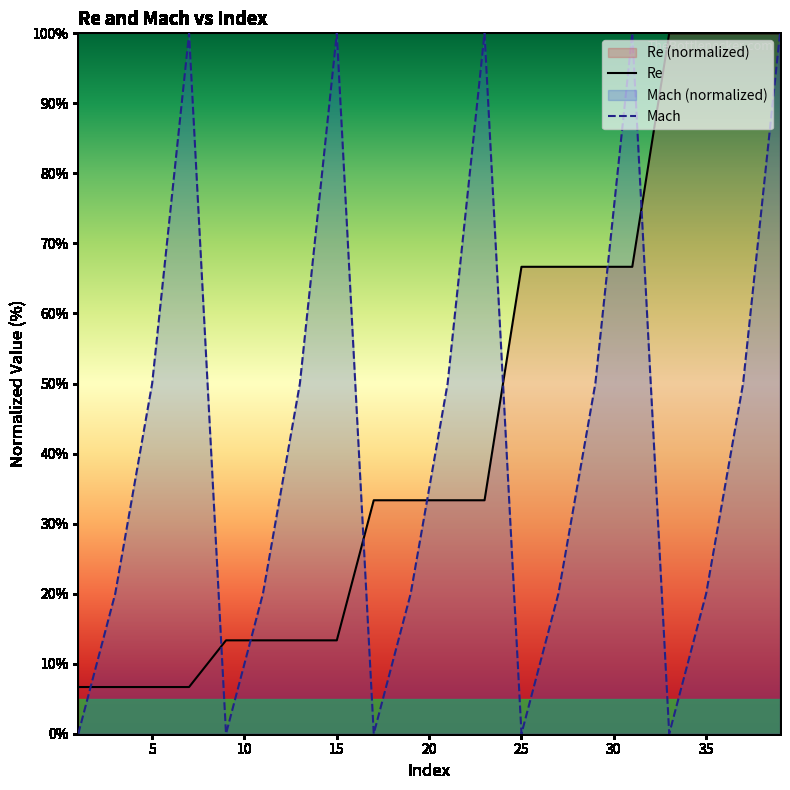

Where is Mach nearest to the value 50?

5